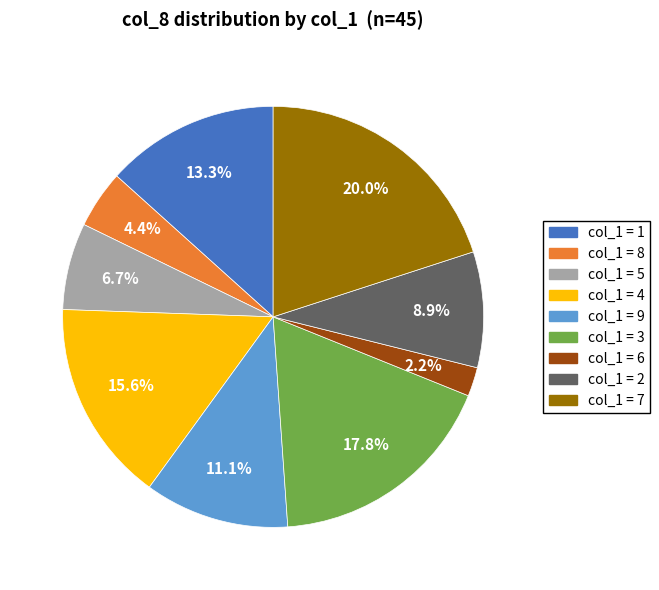

Is there any slice that represents more than half of the pie?

No